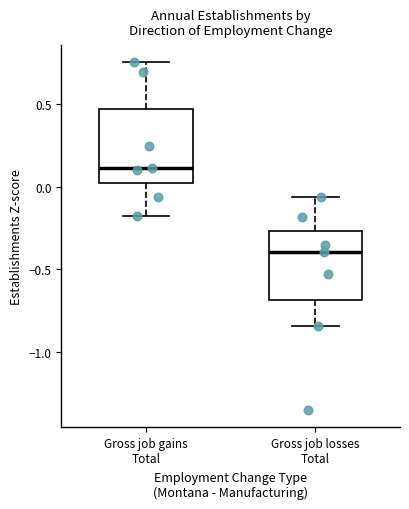

Reading left to right, transcribe this box plot: for each box, give where its median line is, the range the box spans, and where its two whiskers end, as read against the y-axis. The values are not printed on the chart, so give them approximately, as read against the axis.

Gross job gains Total: median 0.10, box 0.00 to 0.45, whiskers -0.20 to 0.75
Gross job losses Total: median -0.40, box -0.70 to -0.25, whiskers -0.85 to -0.05